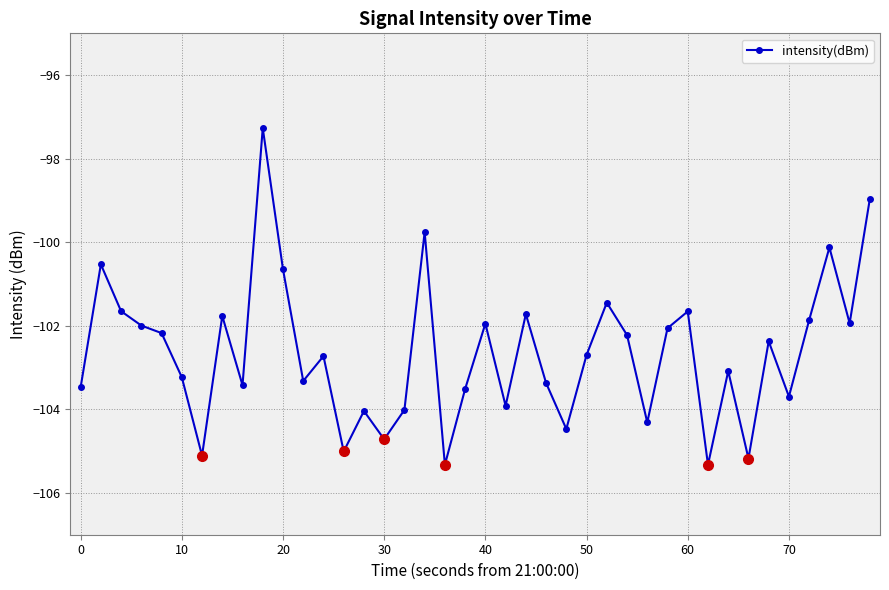

How many interior local valleys (lower than both neighbors) does the data have?

13